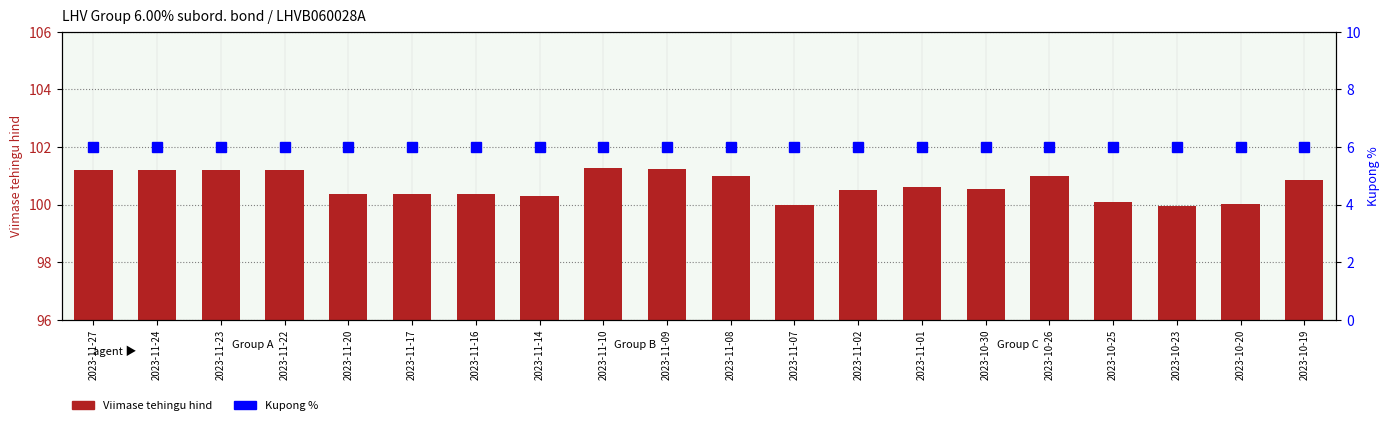

How many groups of bars are there?

20